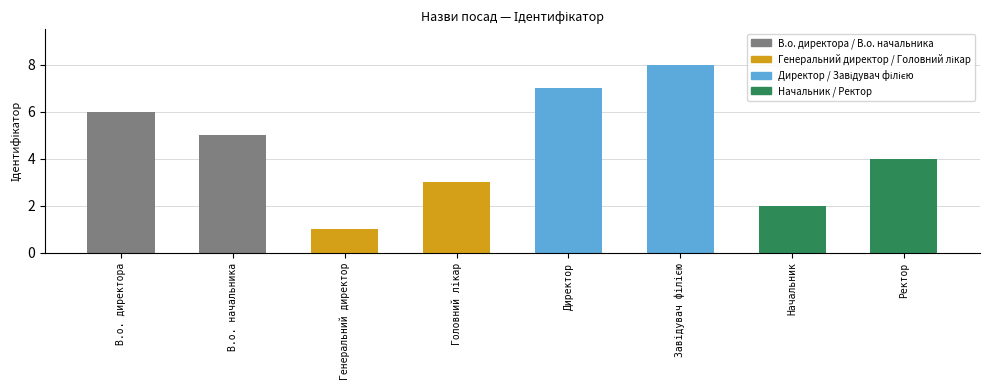

List the labels in order of value, largest first.

Завідувач філією, Директор, В.о. директора, В.о. начальника, Ректор, Головний лікар, Начальник, Генеральний директор